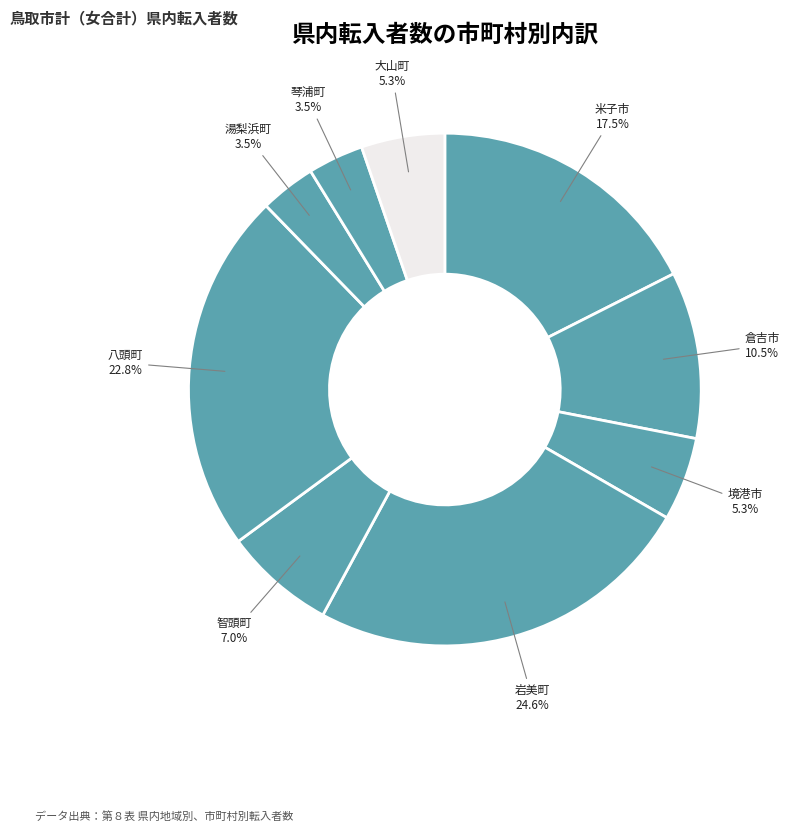

The 大山町 slice represents 5% of the pie. True or false?

True